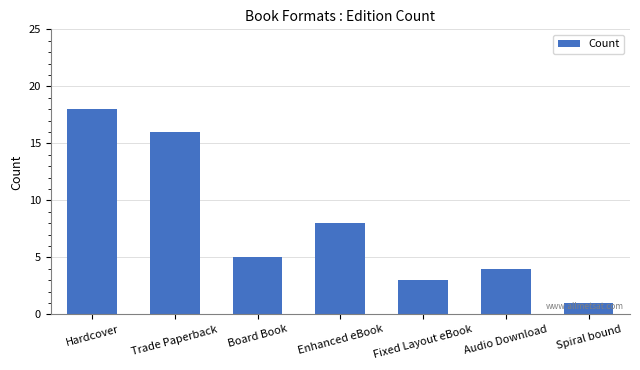

What is the average value?

8